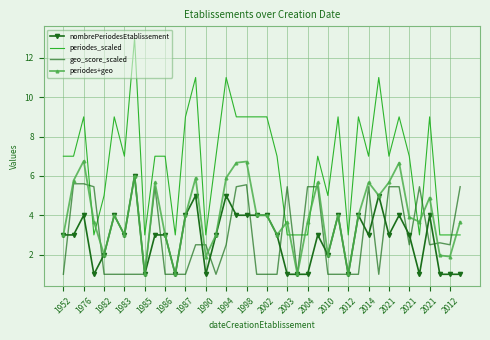

What is the difference between the second highest and second lowest values in the periodes+geo series?

5.7